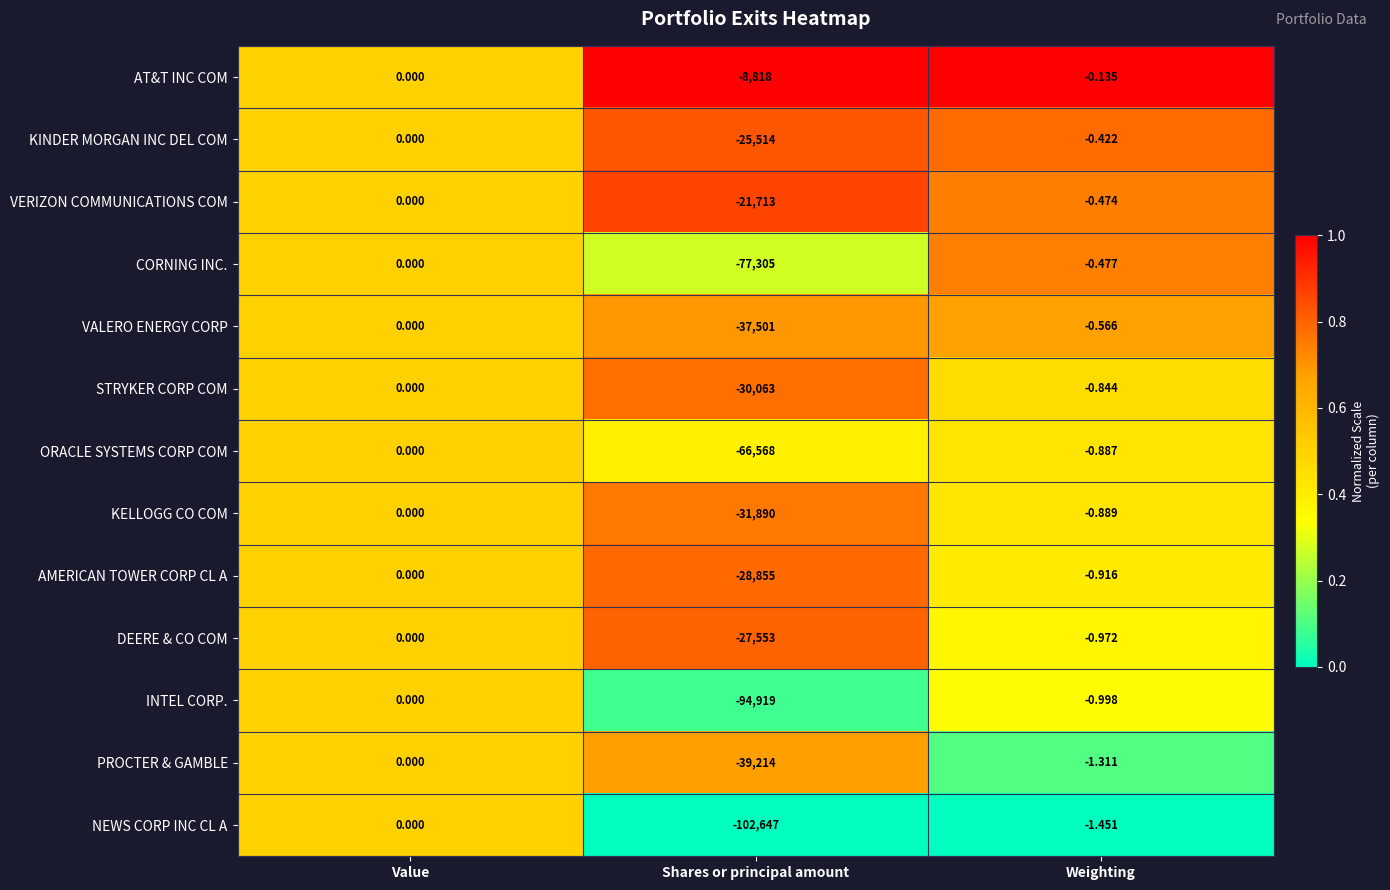

Which series has the largest total across all categories?

AT&T INC COM